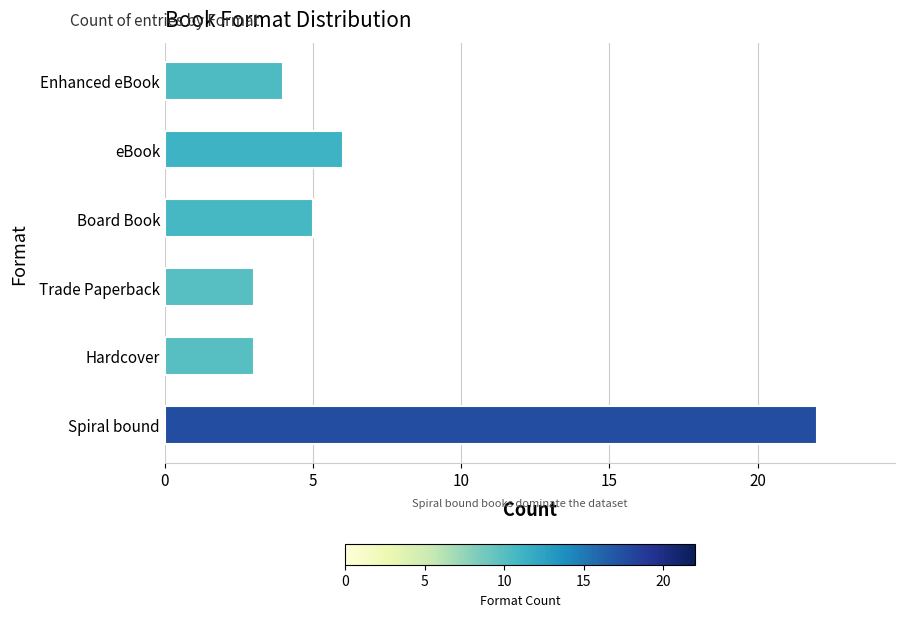

Reading top to bottom, what are all the values shown in this chart?

4	6	5	3	3	22